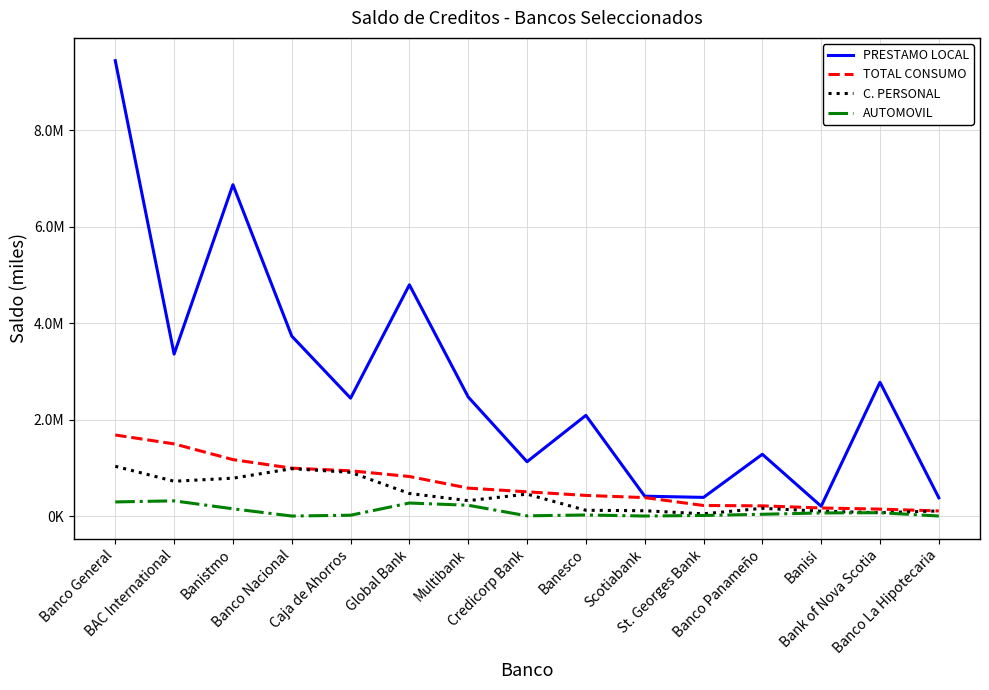

Is this an area chart (filled region under the line)?

No